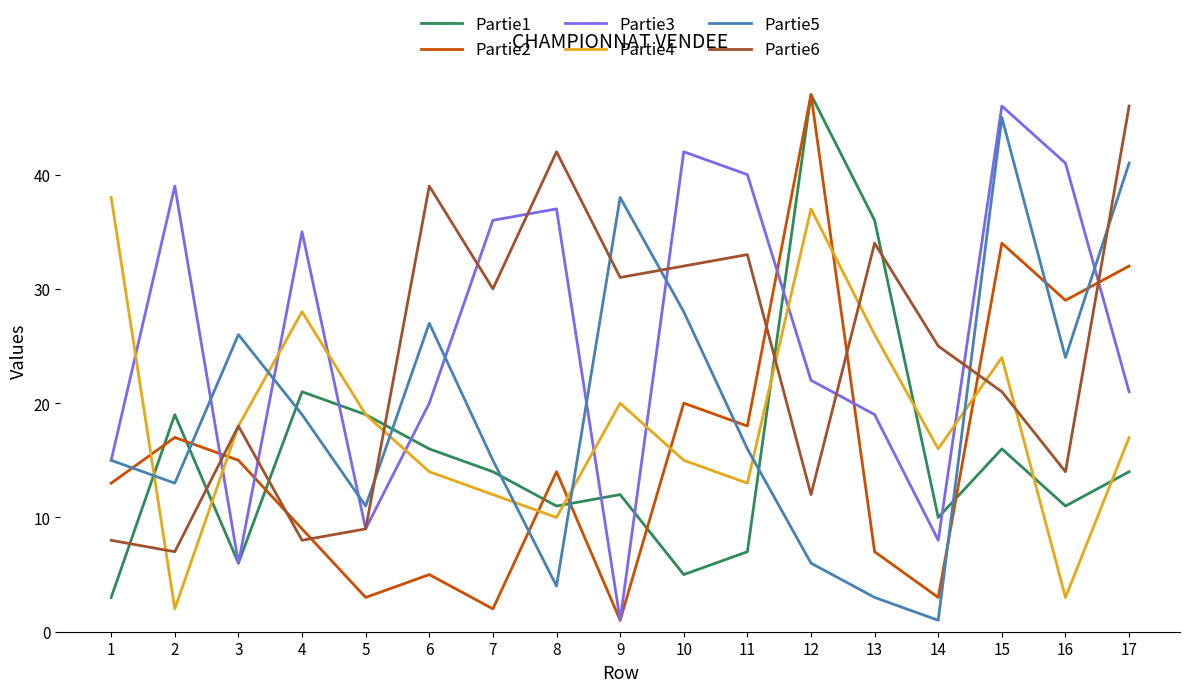

What is the maximum value shown in the chart?

47